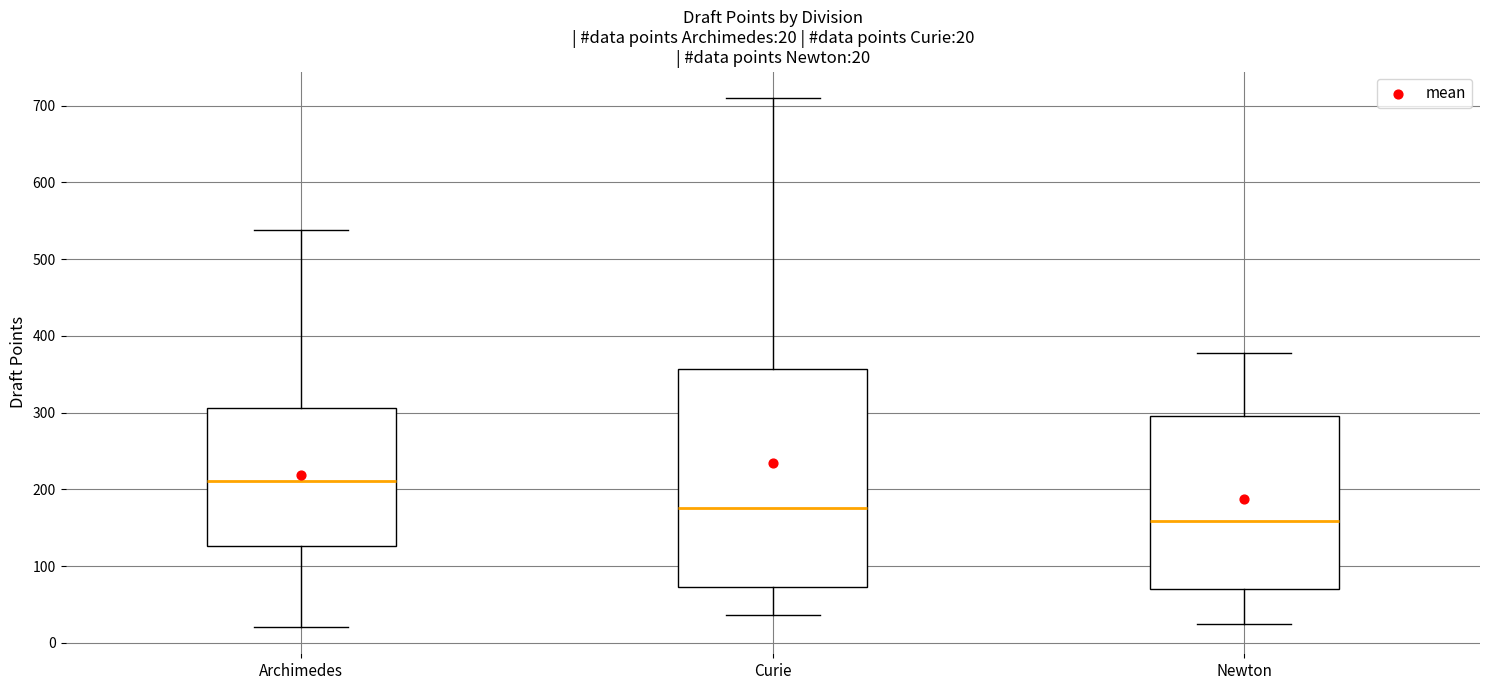

Which box has the highest median line?

Archimedes